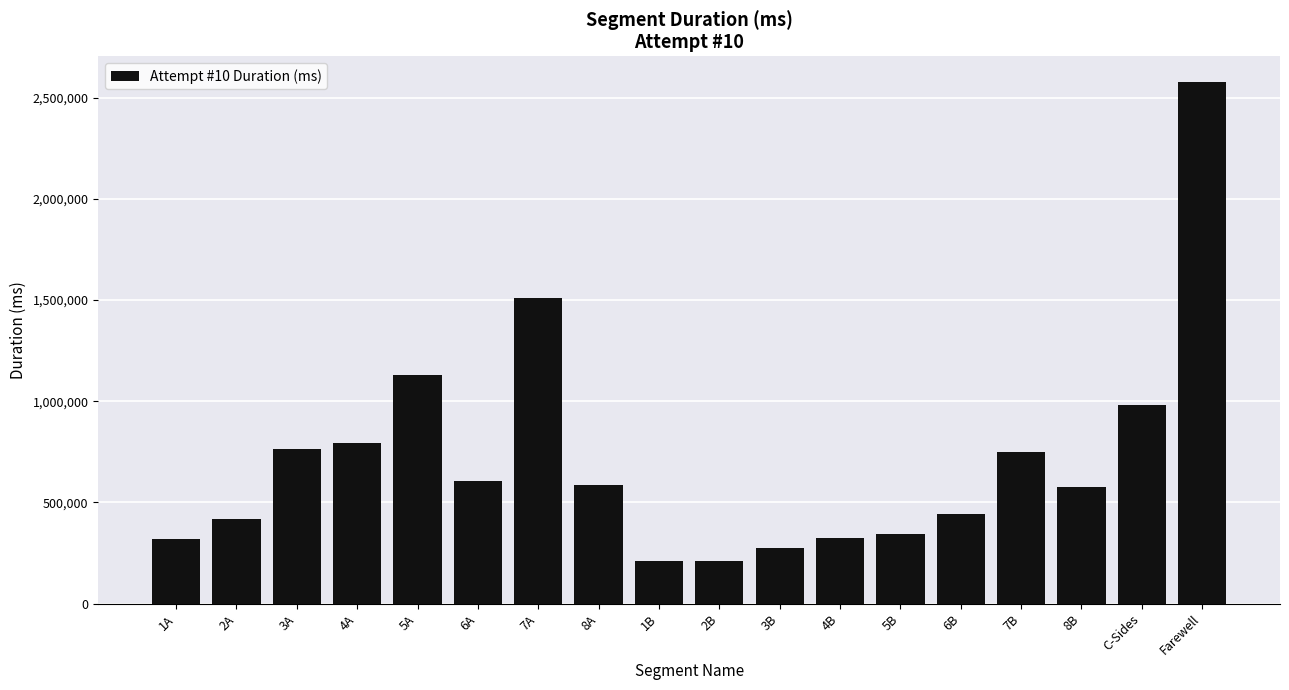

What is the label of the 14th bar from the left?

6B